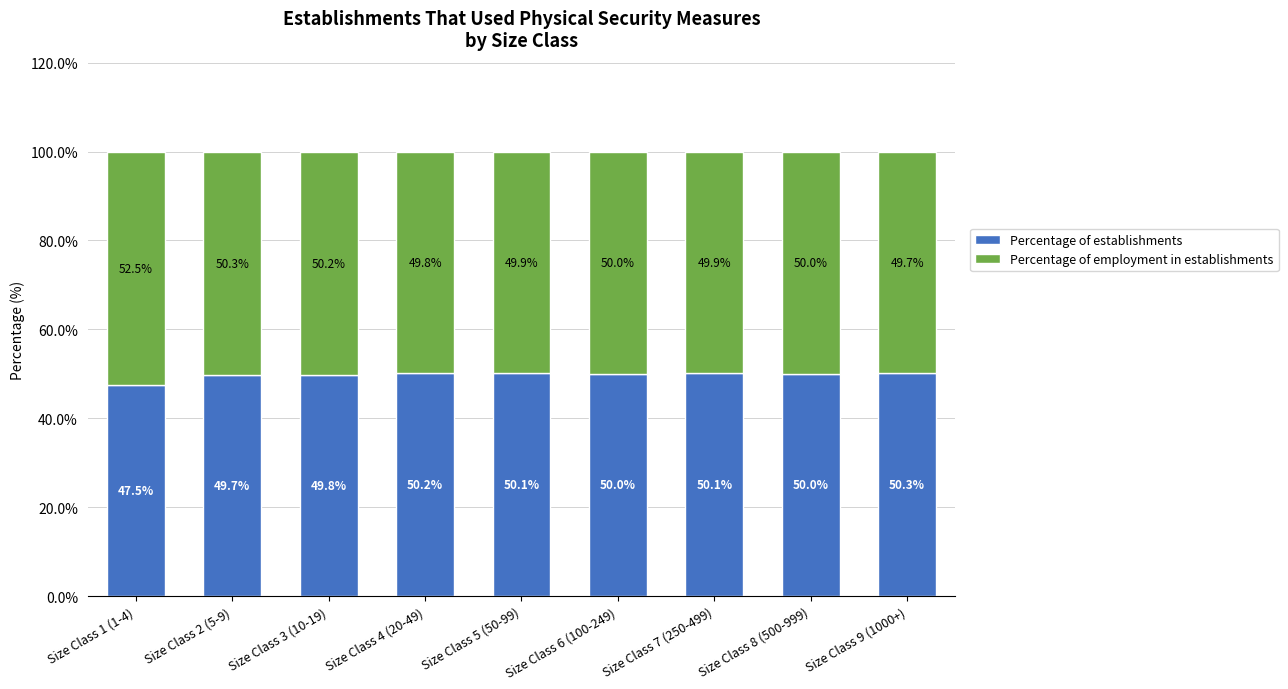

What is the total value across all series at Size Class 3 (10-19)?

100.0